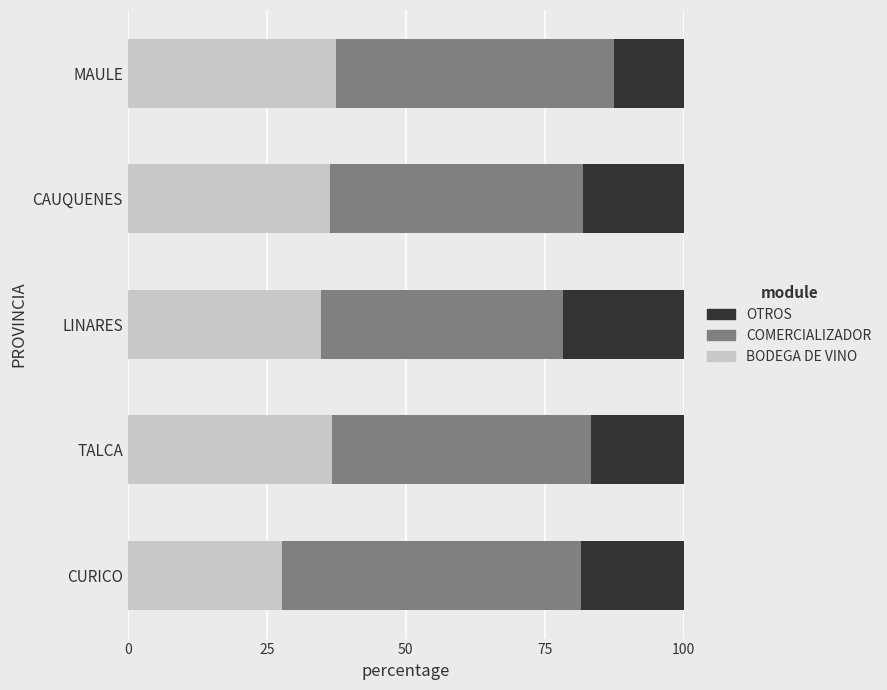

What is the average value of the BODEGA DE VINO series?

34.6